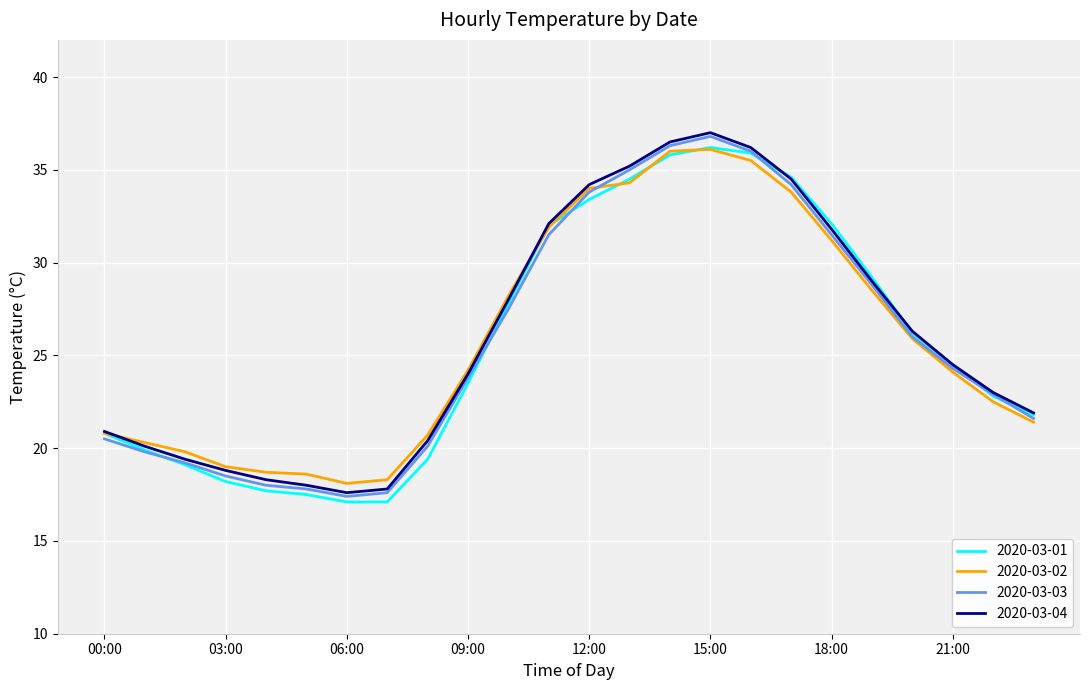

What is the smallest value displayed?

17.1